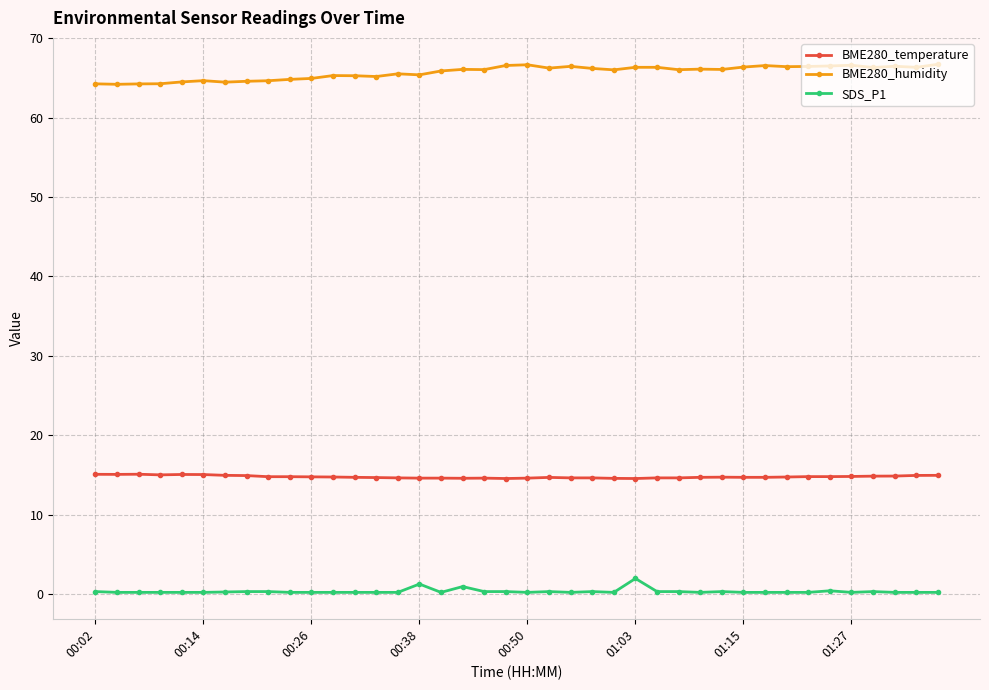

What is the average value of the BME280_humidity series?

65.7